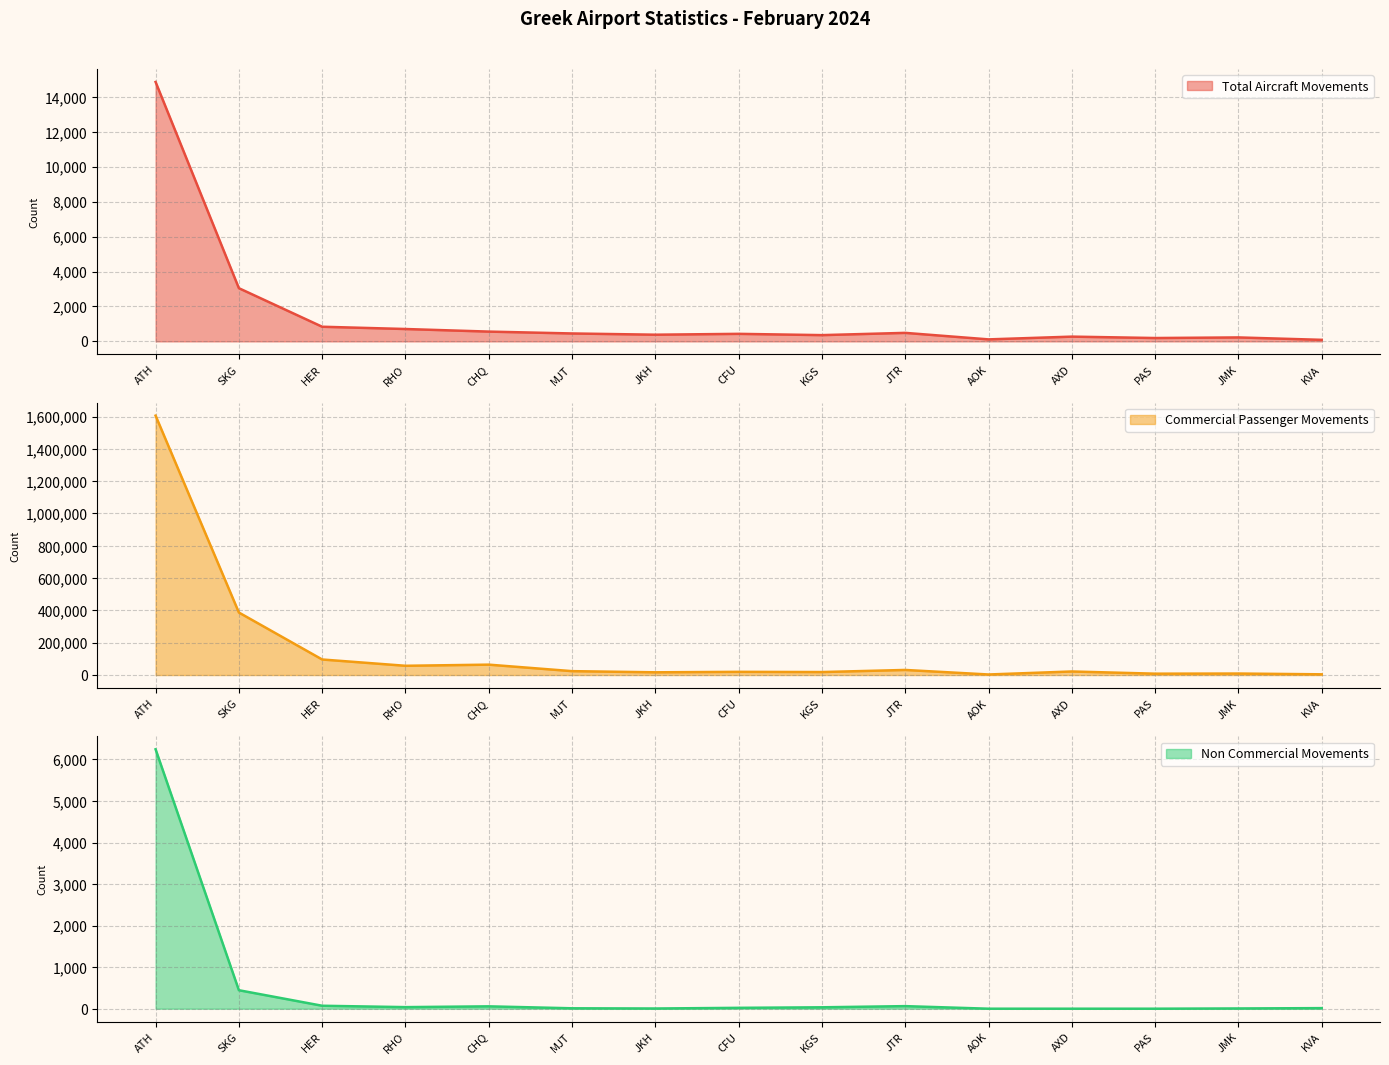

True or false: Total Aircraft Movements and Non Commercial Movements cross at least once.

False